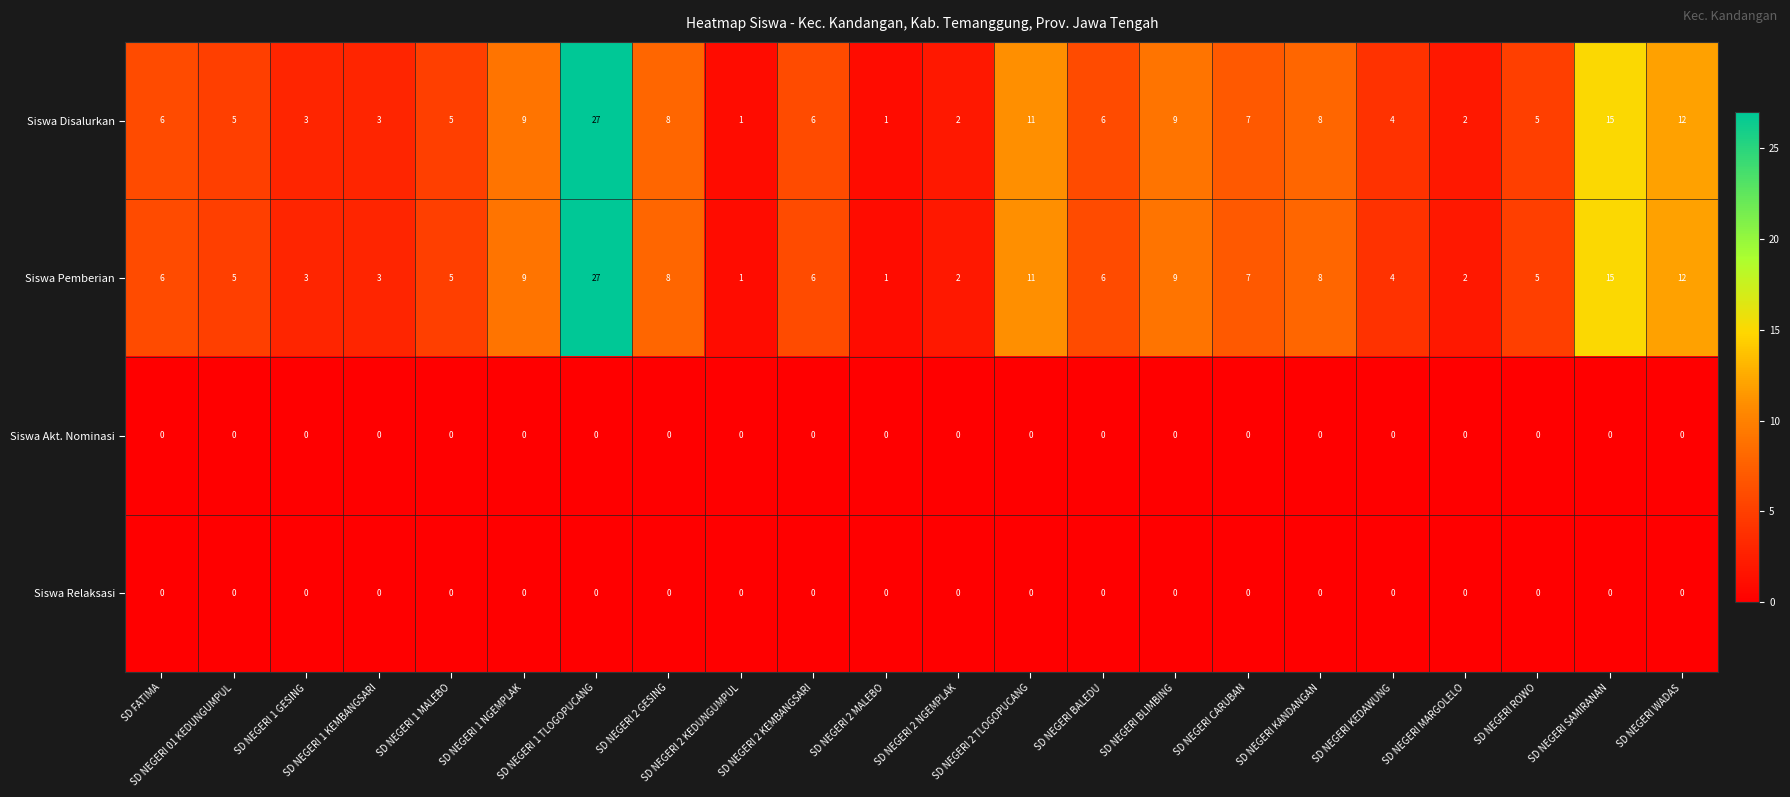

What is the difference between the second highest and minimum values in the Siswa Pemberian series?

14